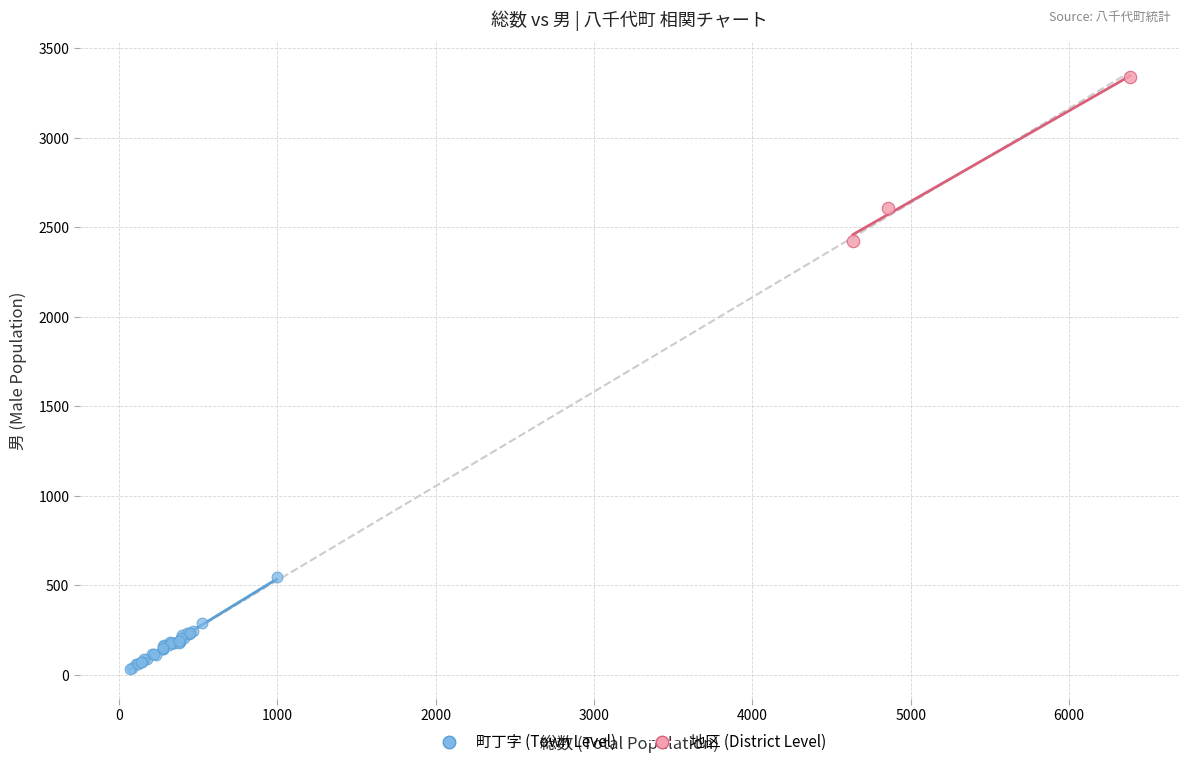

What are all the series names shown in the legend?

町丁字 (Town Level), 地区 (District Level)